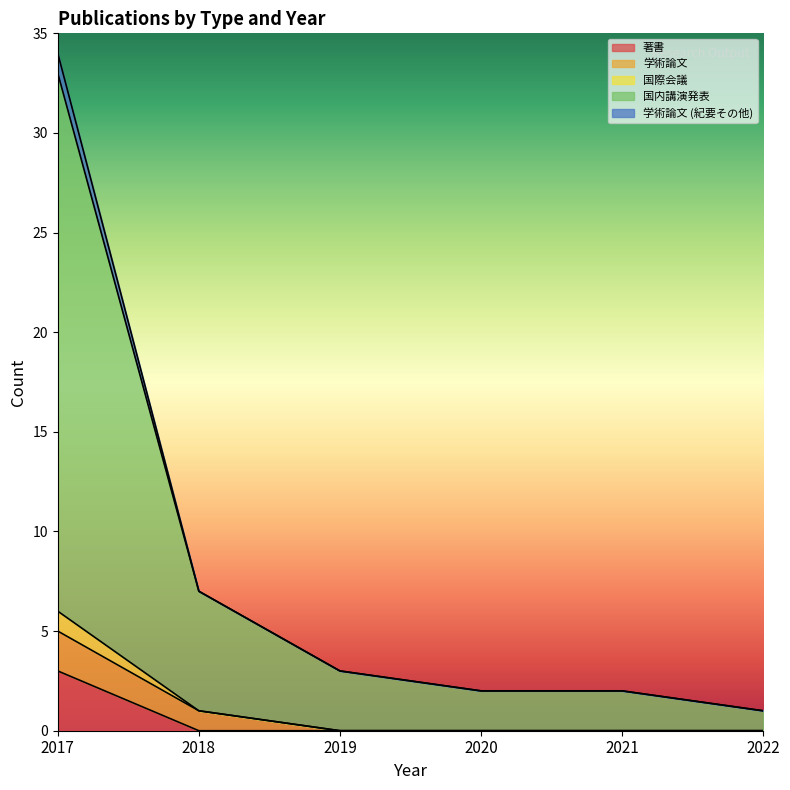

True or false: 国際会議 and 国内講演発表 cross at least once.

False